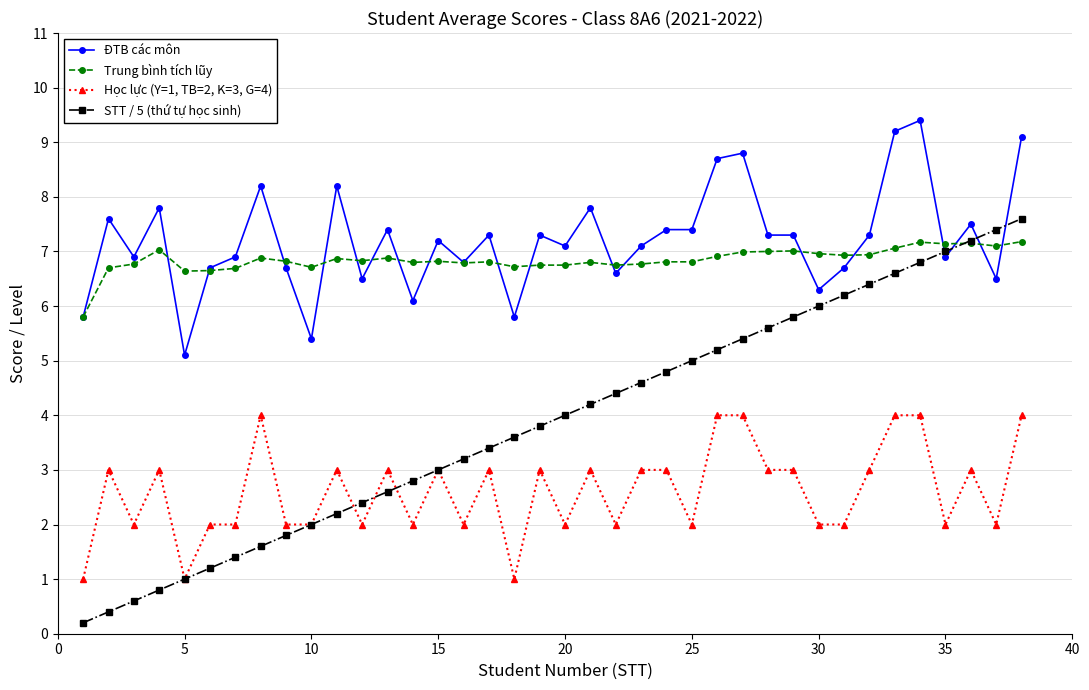

Which series has the largest range (max minus min)?

STT / 5 (thứ tự học sinh)